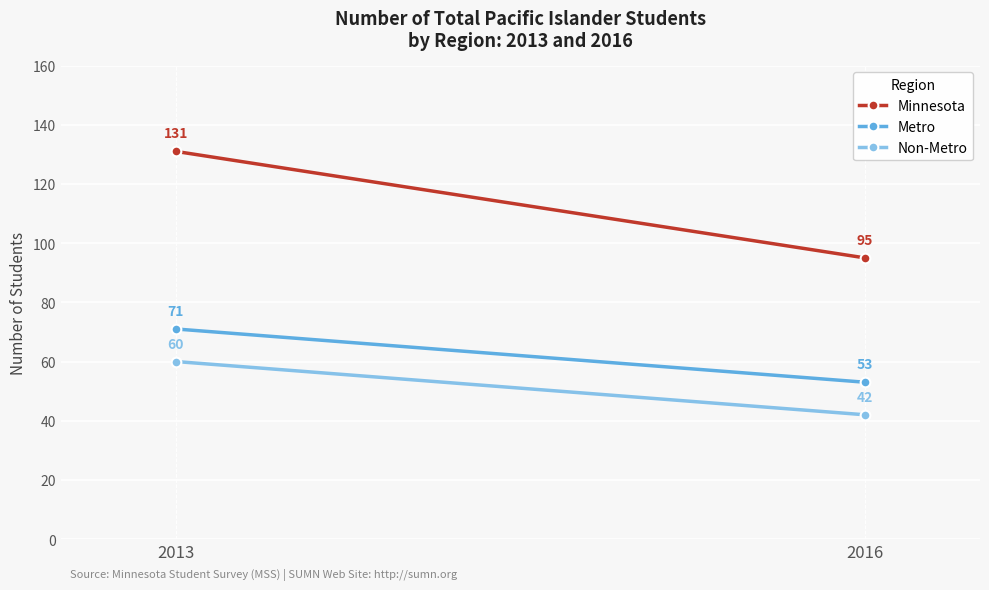

Rank the series by their average value, from highest to lowest.

Minnesota, Metro, Non-Metro